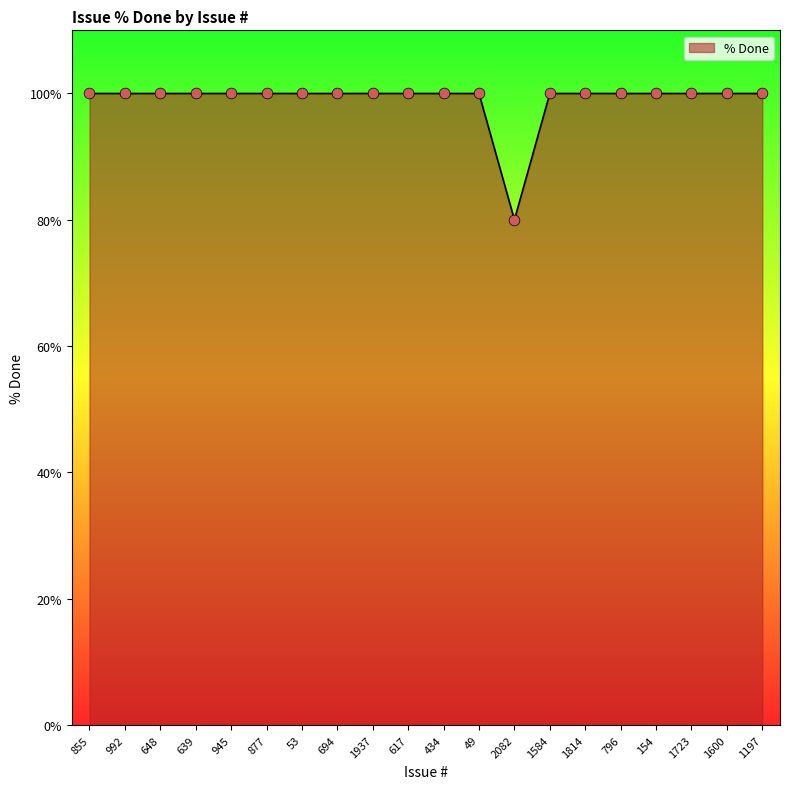

Approximately how many times larger is the value at 1937 compared to 877?

1.0